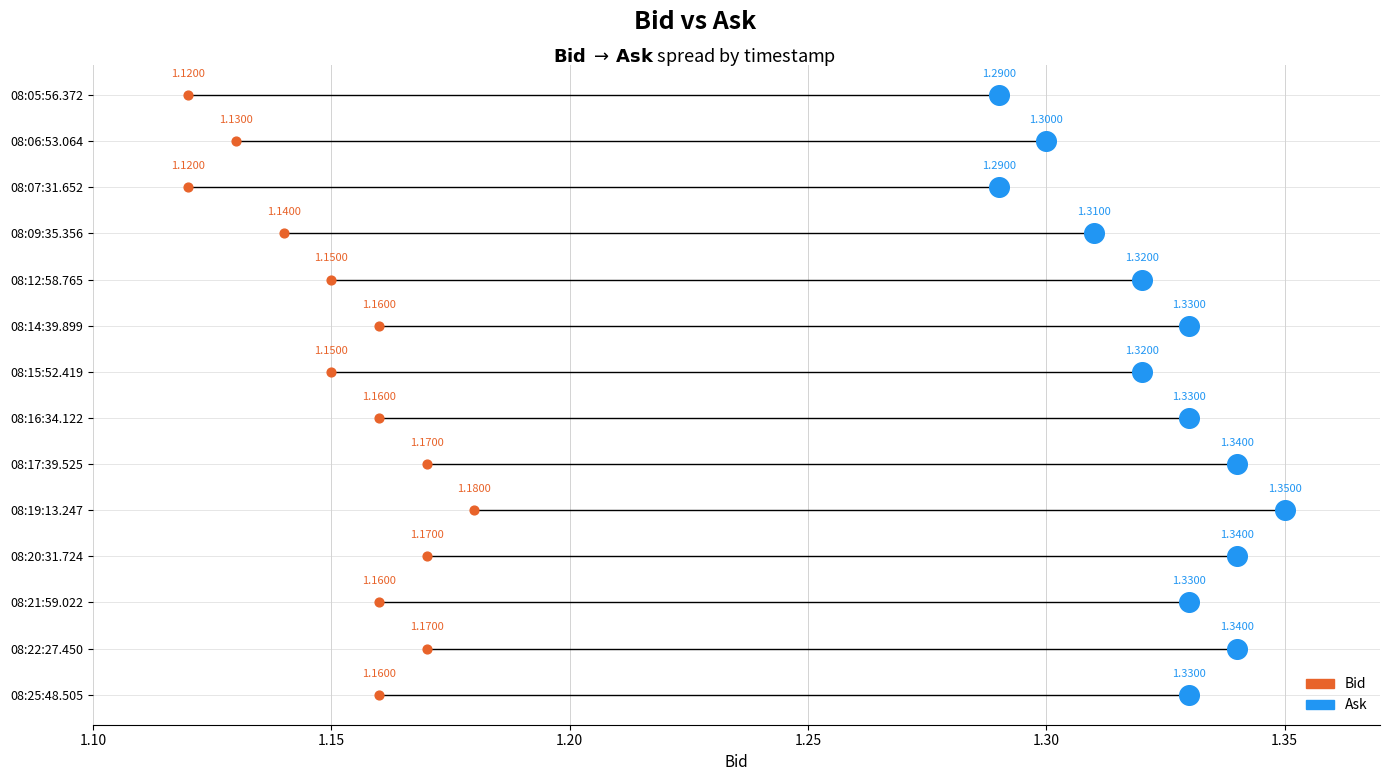

What are all the series names shown in the legend?

Bid, Ask